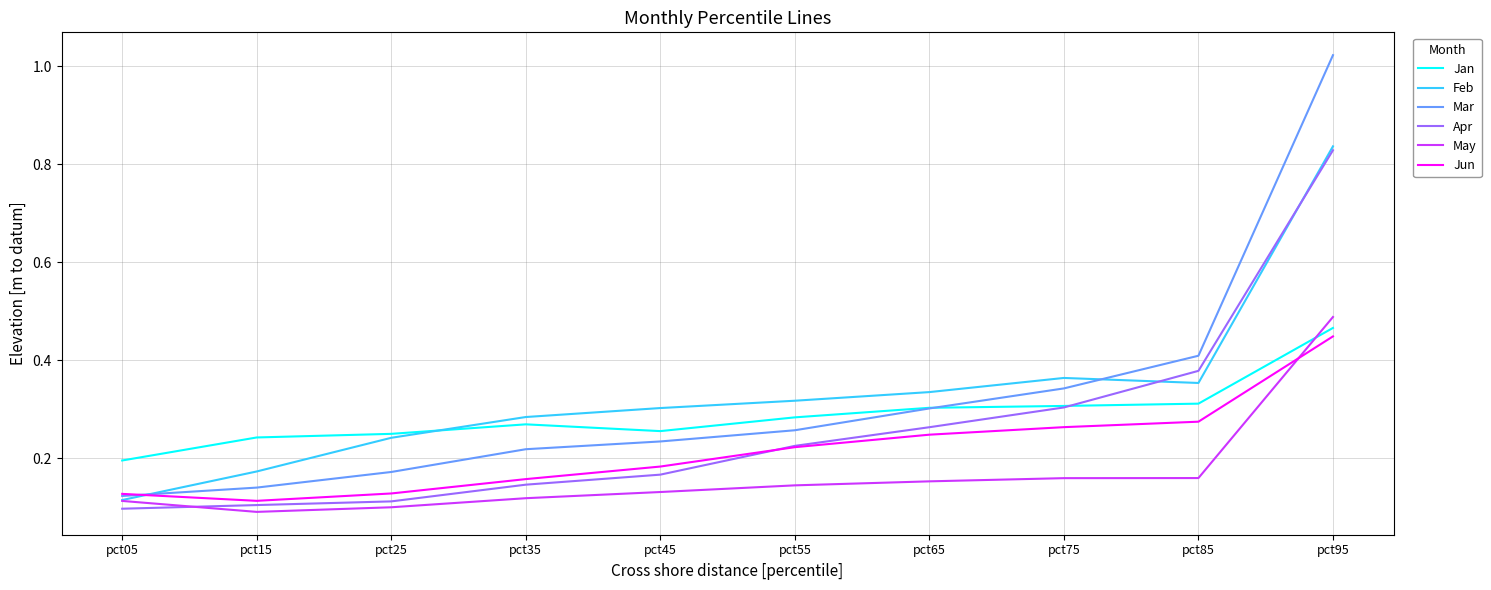

At how many categories does at least one series exceed 0?

10